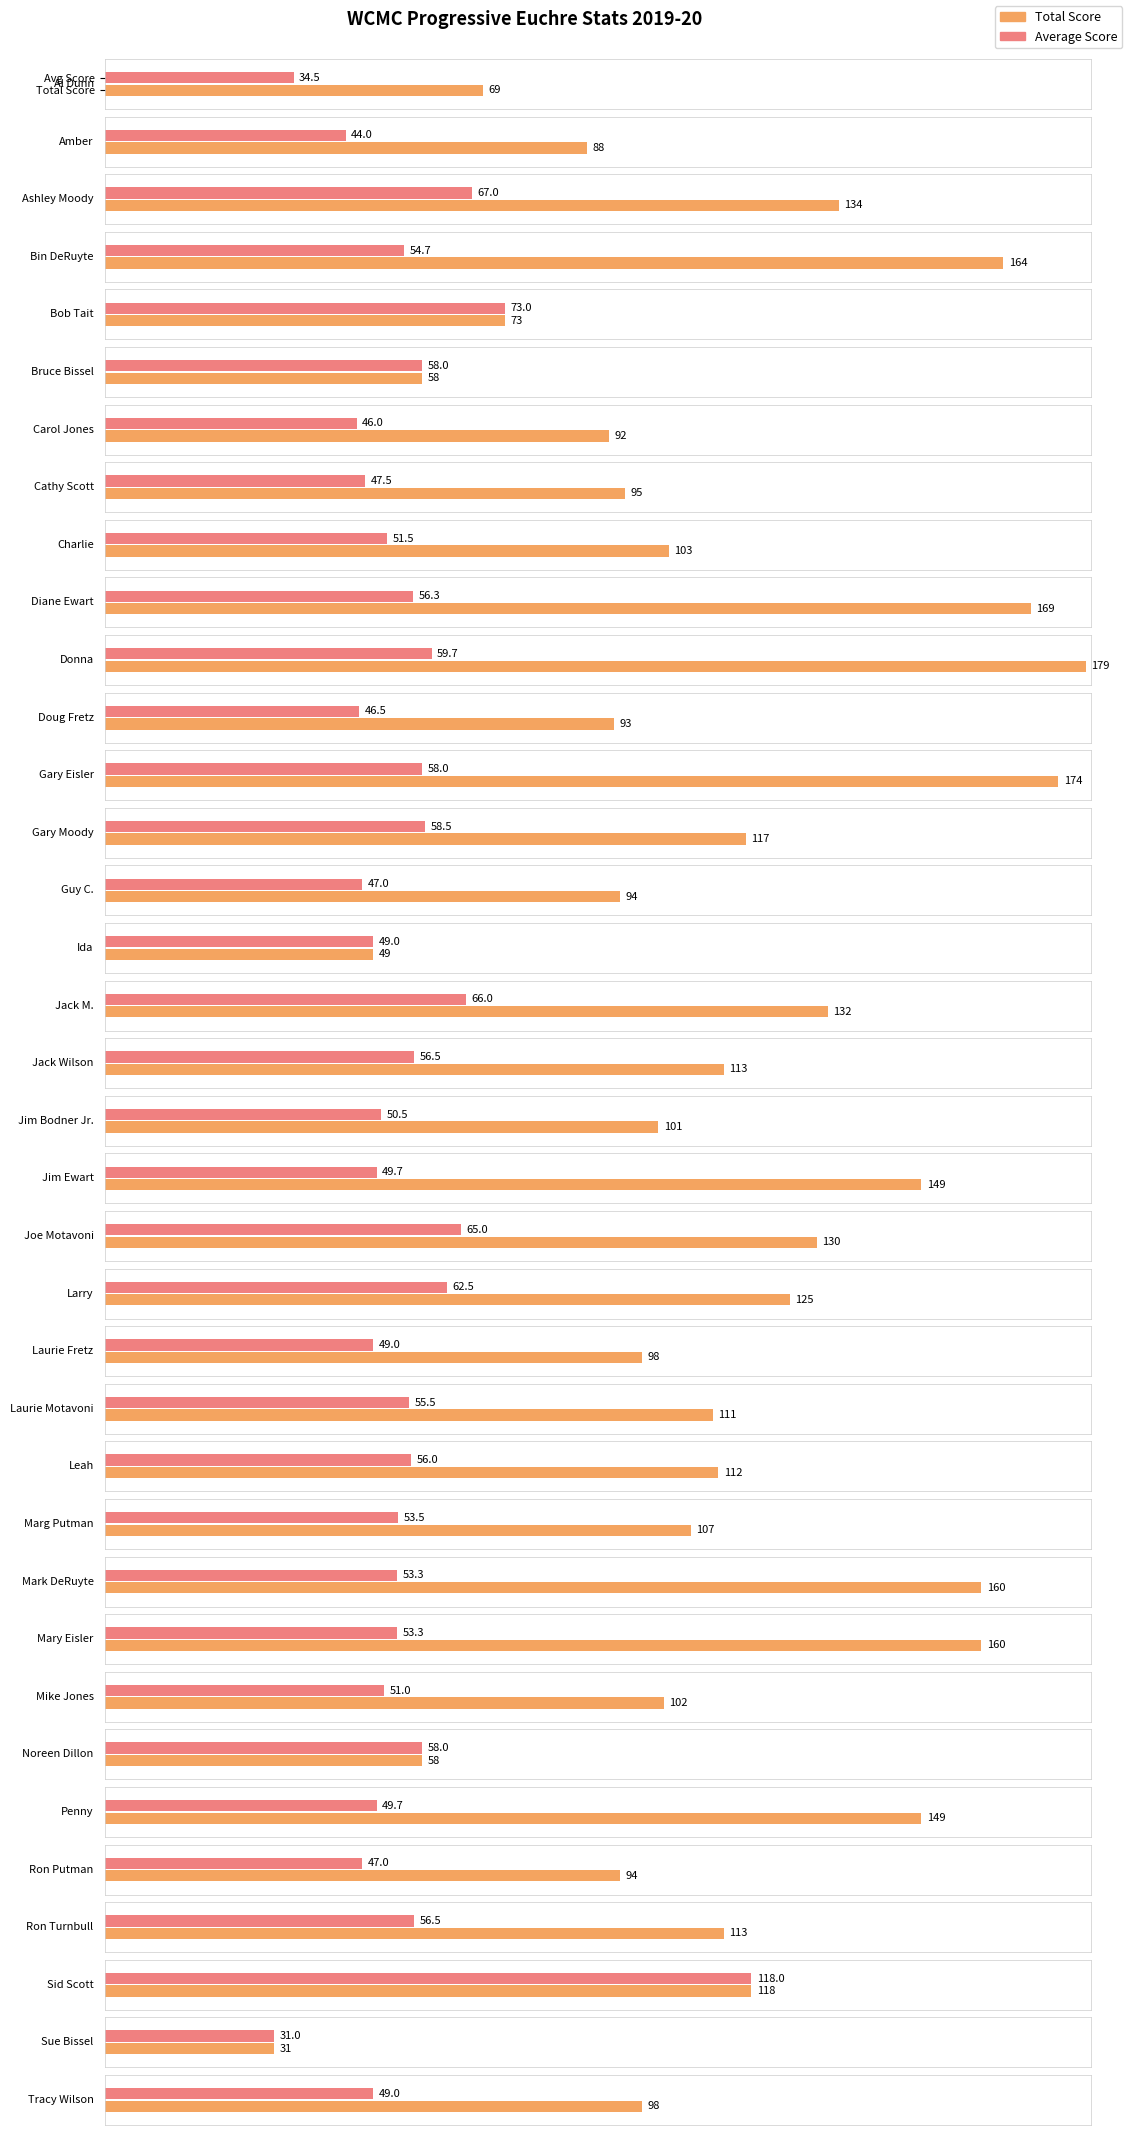

Is the value of Average Score at Bruce Bissel greater than the value of Total Score at Jack Wilson?

No